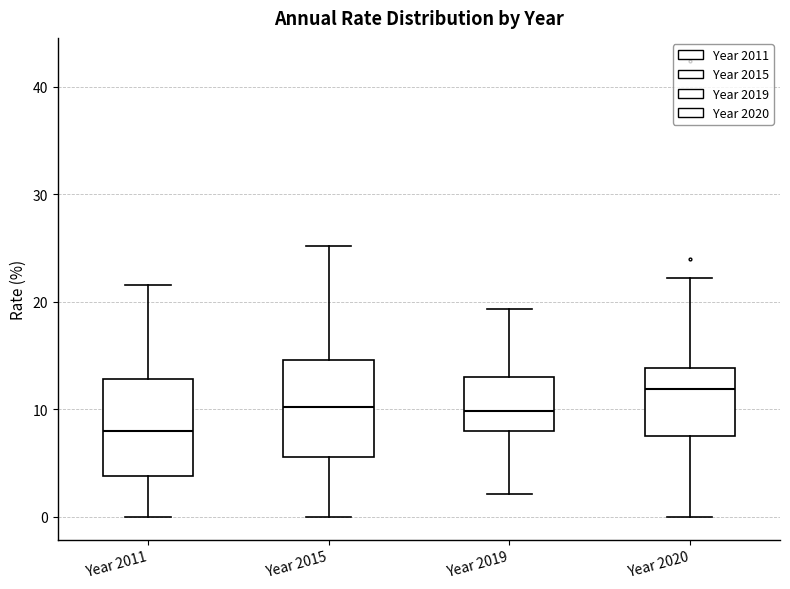

Reading left to right, read every box against the y-axis: the position of its median line, the range the box covers, and the ends of its whiskers. The values are not printed on the chart, so give them approximately, as read against the axis.

Year 2011: median 8, box 4 to 13, whiskers 0 to 22
Year 2015: median 10, box 6 to 15, whiskers 0 to 25
Year 2019: median 10, box 8 to 13, whiskers 2 to 19
Year 2020: median 12, box 7 to 14, whiskers 0 to 22